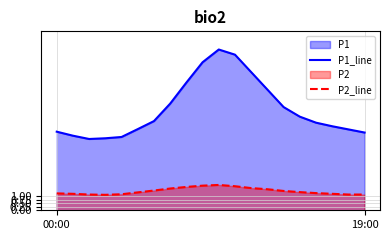

List the series in order of their peak value, highest first.

P1_line, P2_line